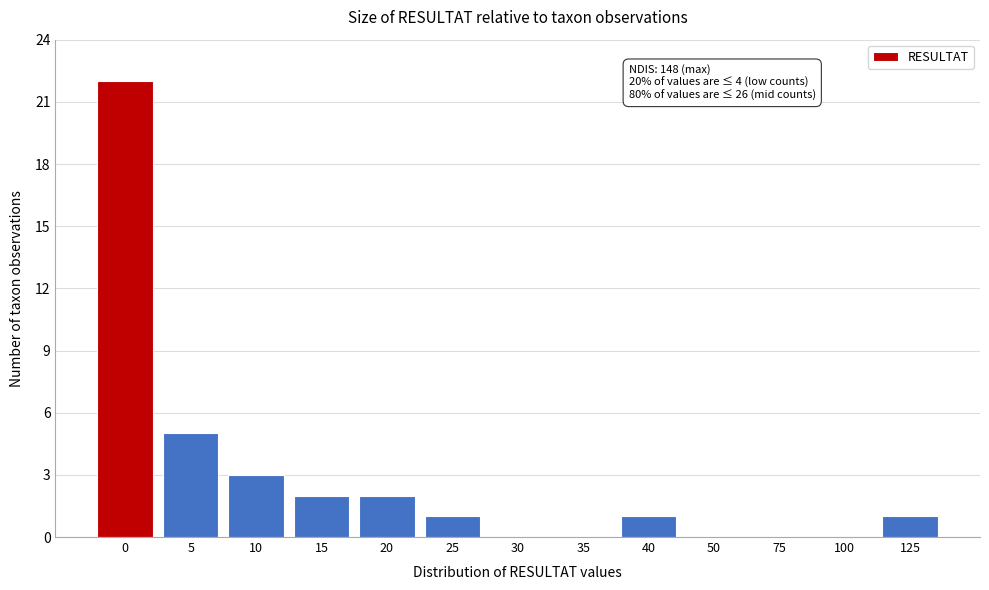

Reading left to right, transcribe all the data shown in this chart.

0=22	5=5	10=3	15=2	20=2	25=1	30=0	35=0	40=1	50=0	75=0	100=0	125=1